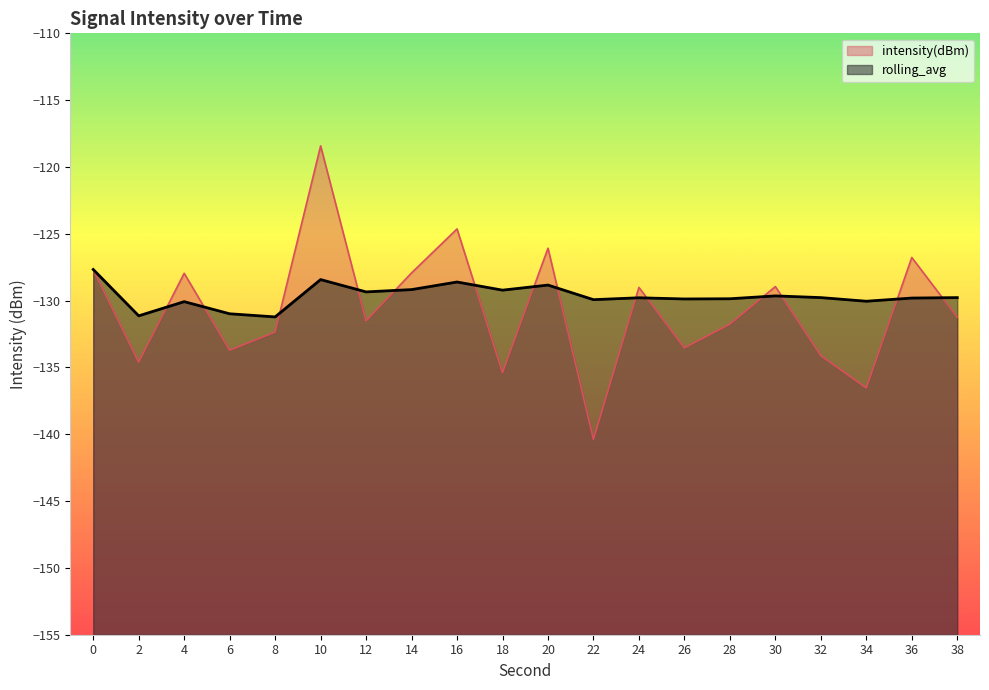

How many distinct data groups are displayed?

2